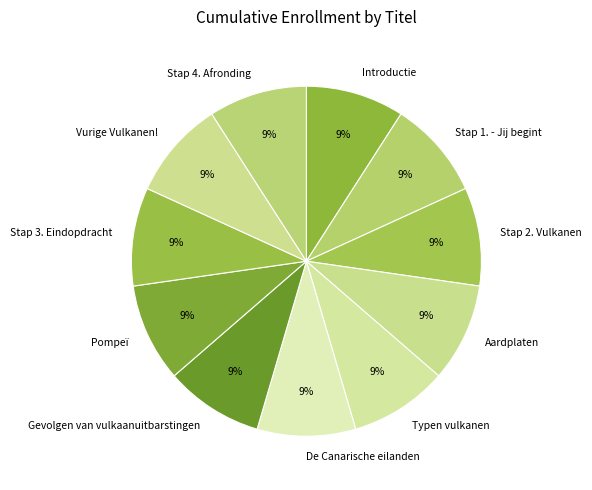

To the nearest percent, what percentage of the pie is Stap 4. Afronding?

9%